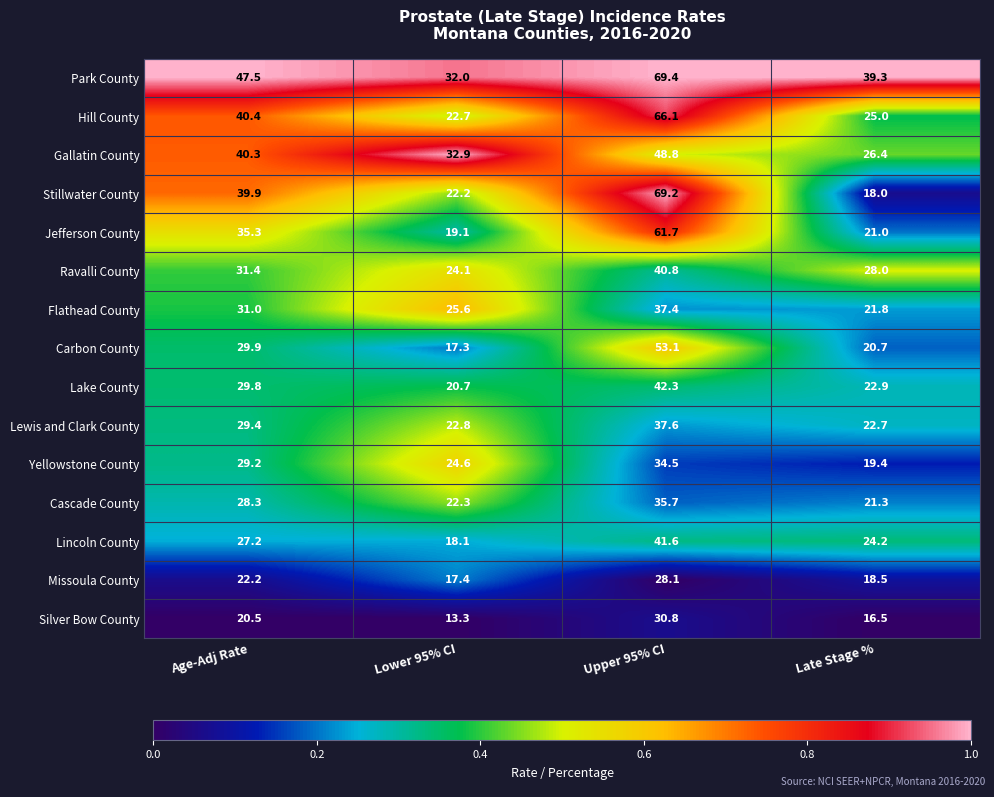

Rank the series by their maximum value, from highest to lowest.

Park County, Stillwater County, Hill County, Jefferson County, Carbon County, Gallatin County, Lake County, Lincoln County, Ravalli County, Lewis and Clark County, Flathead County, Cascade County, Yellowstone County, Silver Bow County, Missoula County